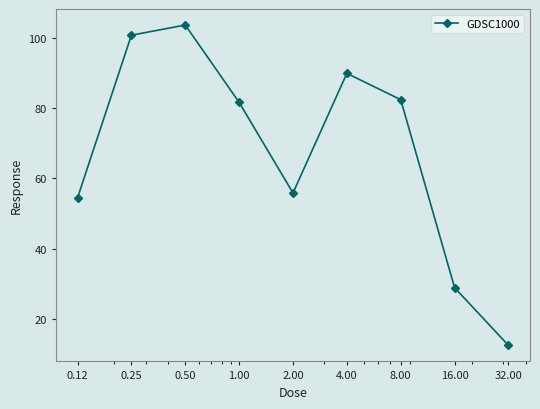

How many interior local valleys (lower than both neighbors) does the data have?

1